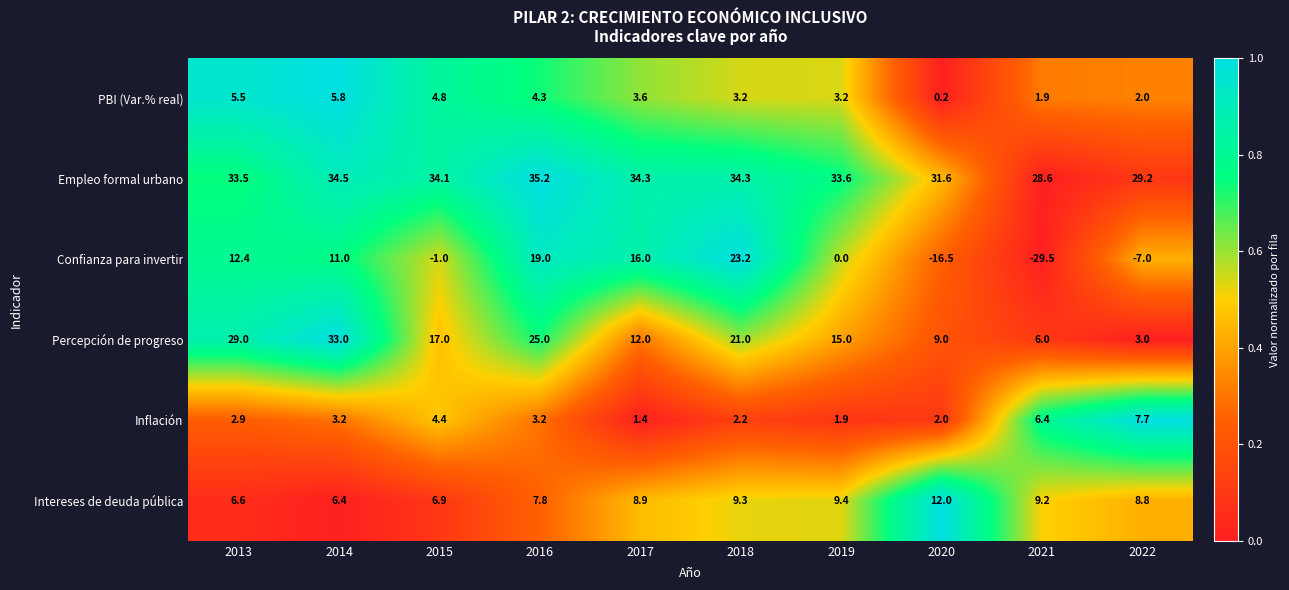

What is the difference between the maximum and minimum values in the Percepción de progreso series?

30.0